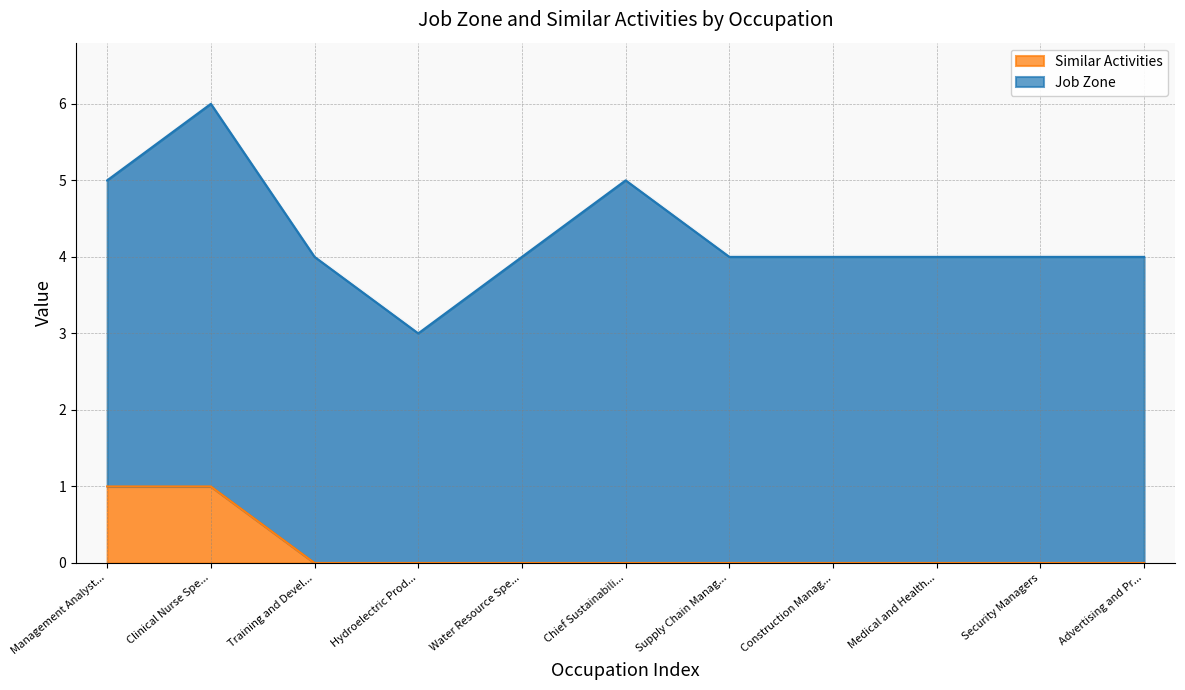

Is it true that Similar Activities equals 0 at Construction Manag...?

True